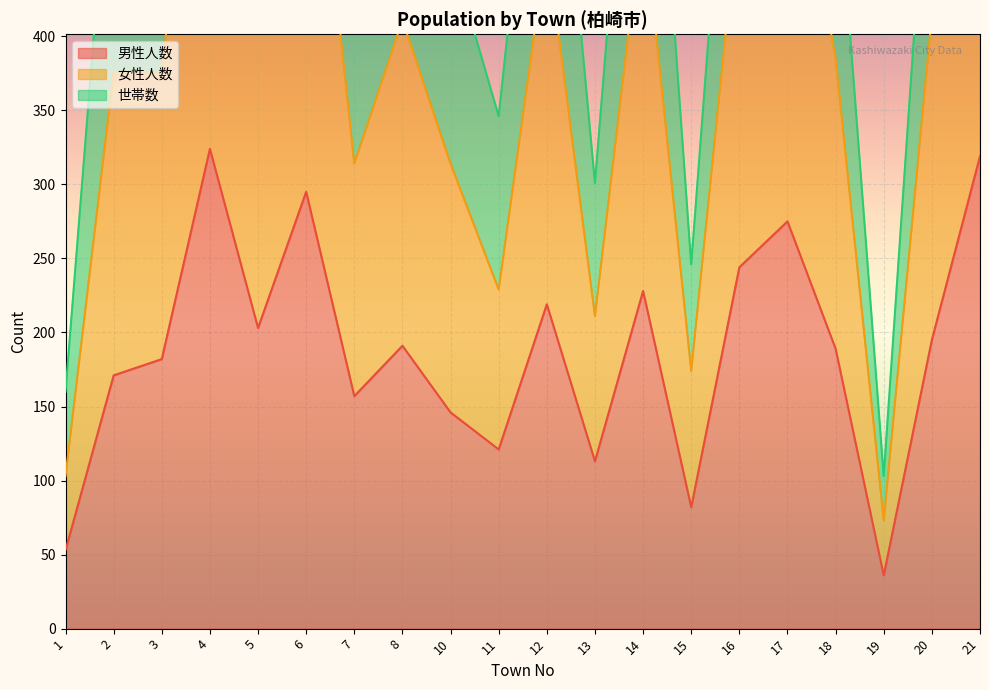

What is the difference between the maximum and second lowest values in the 男性人数 series?

271